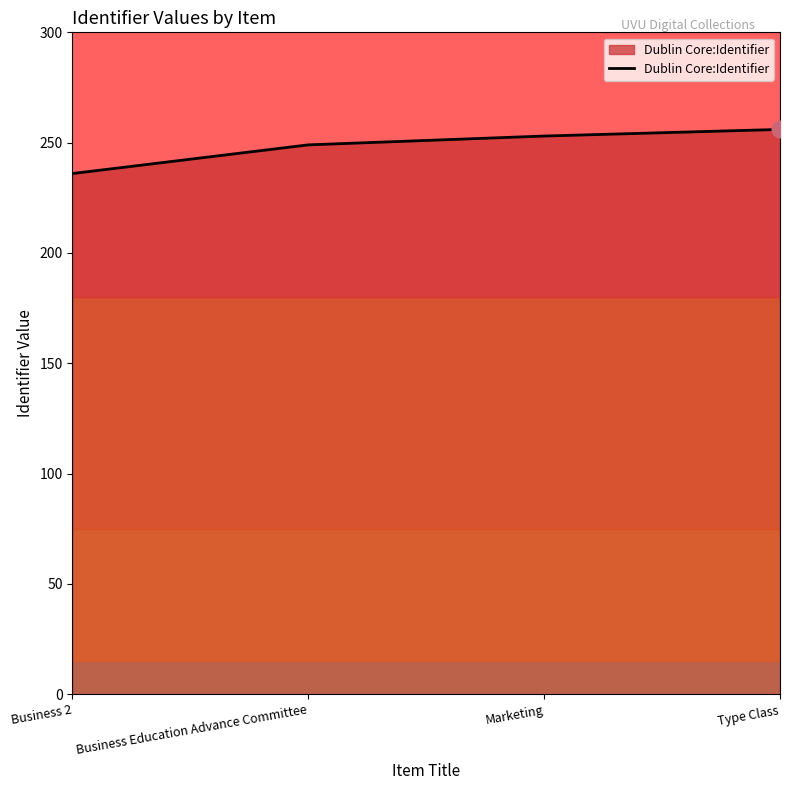

What is the change in value from Business 2 to Type Class?

+20